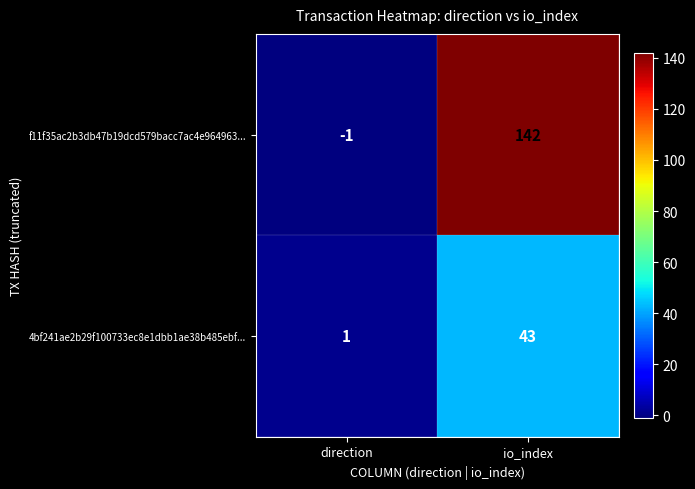

What is the difference between the highest and lowest values at direction?

2